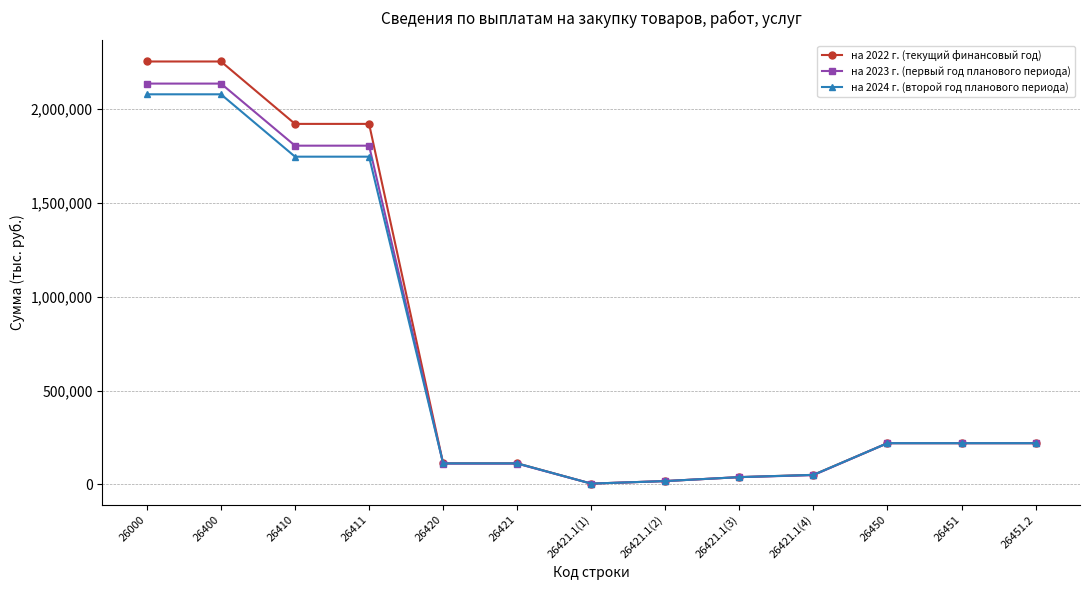

What is the label of the 1st point from the left?

26000